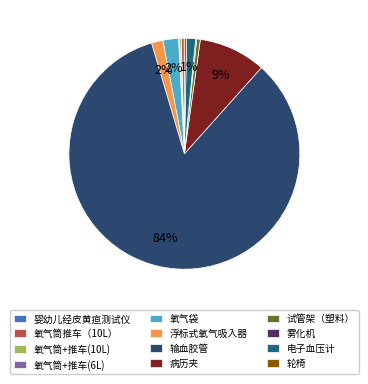

To the nearest percent, what is the combined percentage of 浮标式氧气吸入器 and 氧气筒推车（10L）?

2%